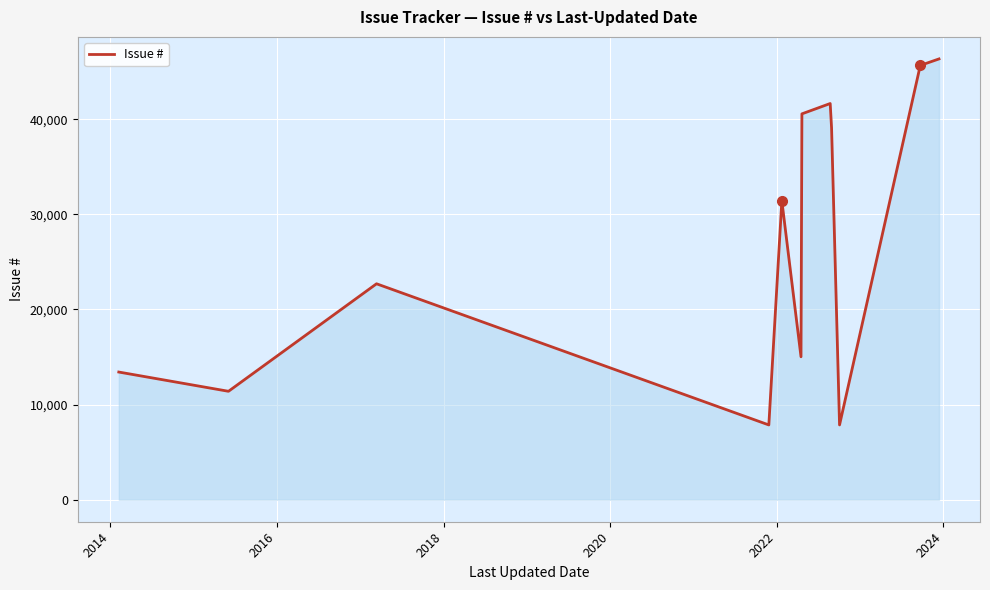

What is the average value?

26918